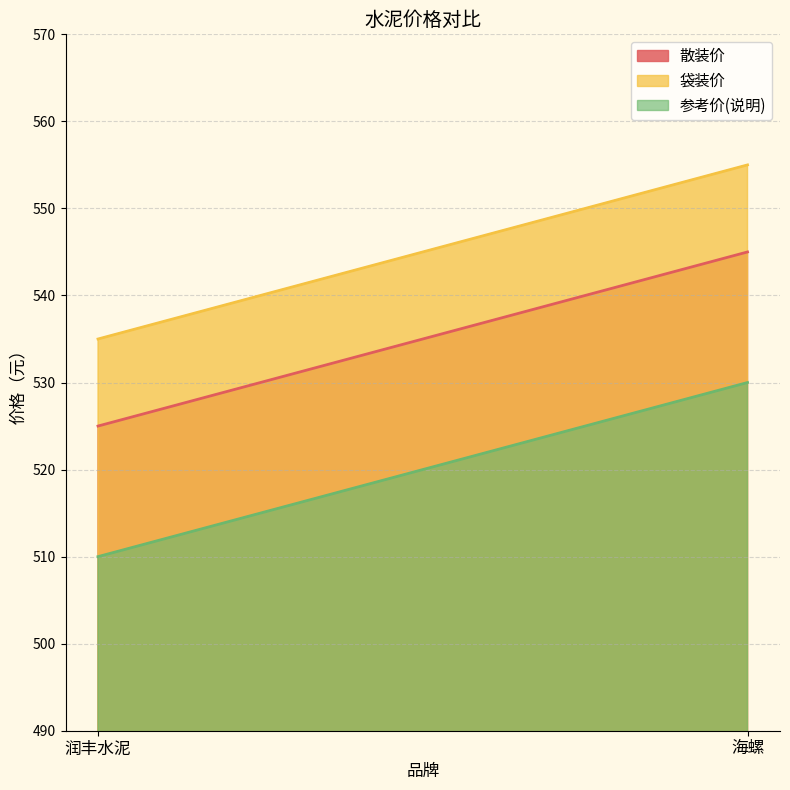

At which label is 参考价(说明) closest to 520?

润丰水泥